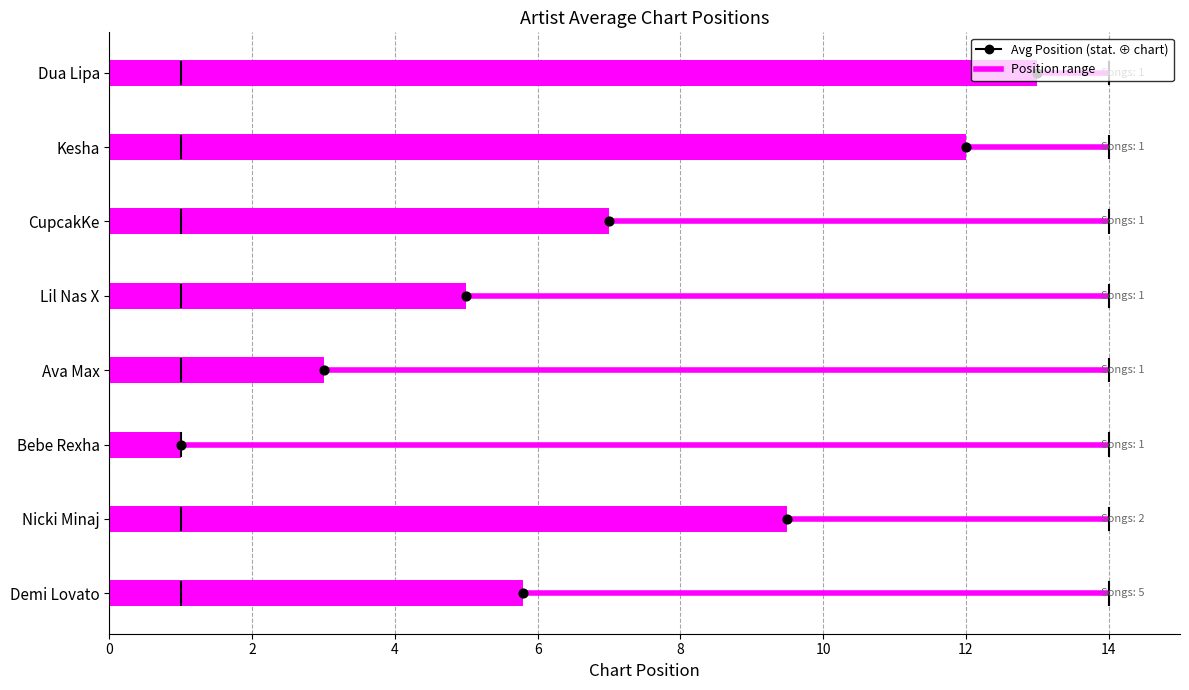

What is the ratio of the value at CupcakKe to the value at Dua Lipa?

0.5